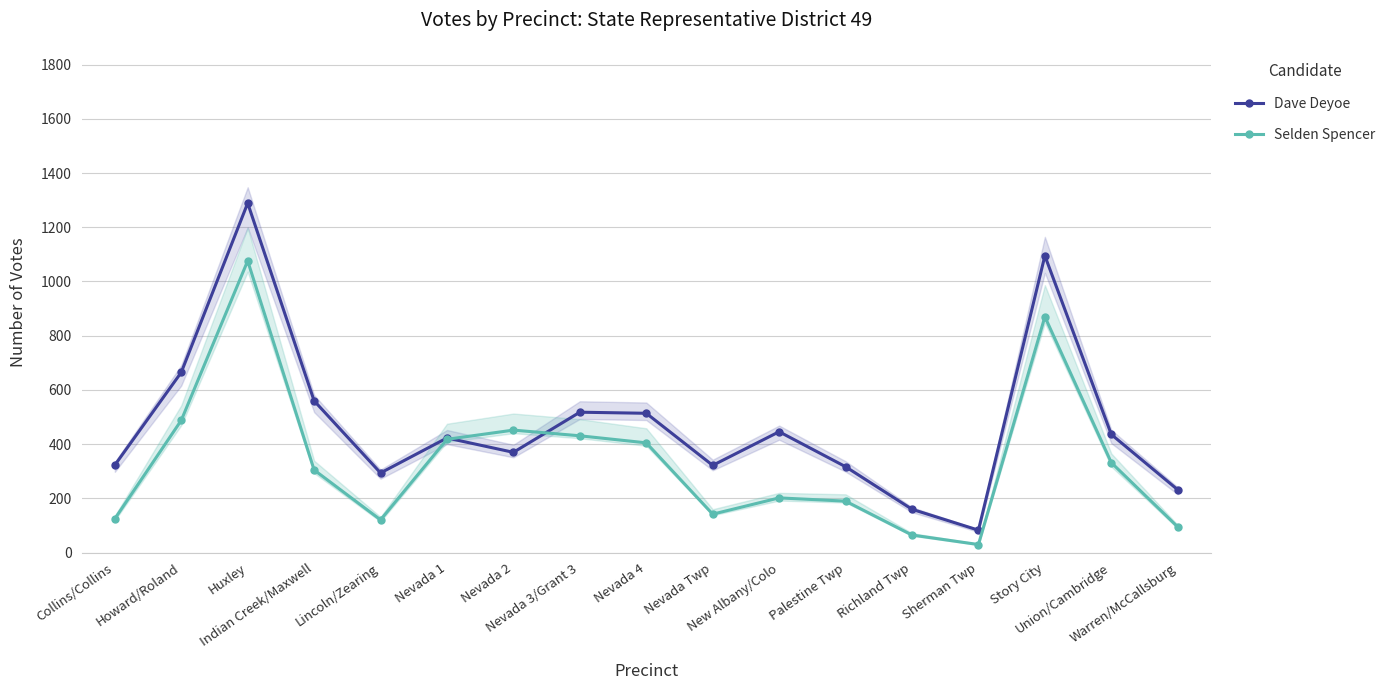

What is the highest value of the Selden Spencer series?

1076